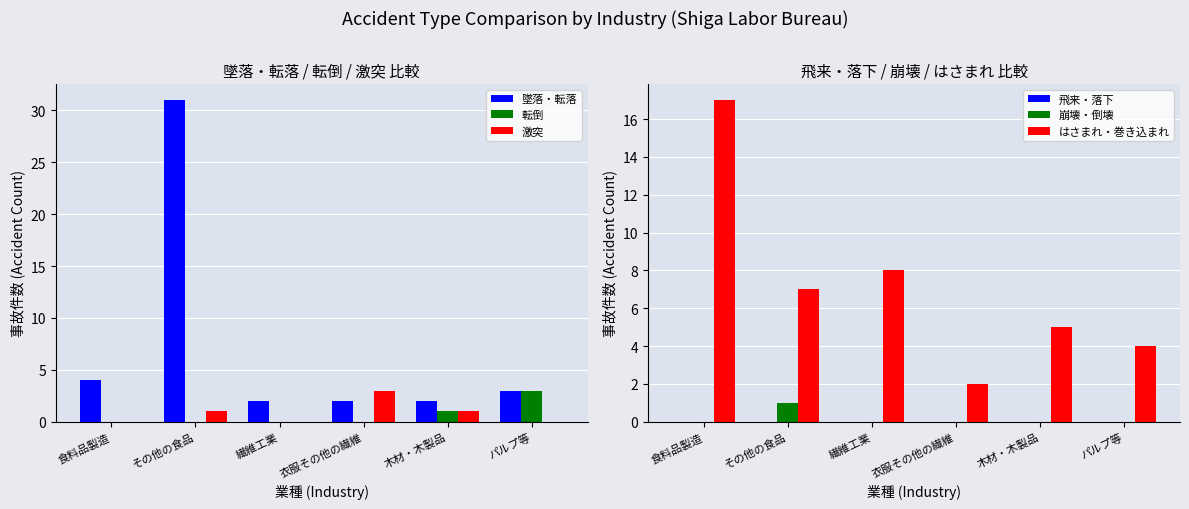

How many groups of bars are there?

6